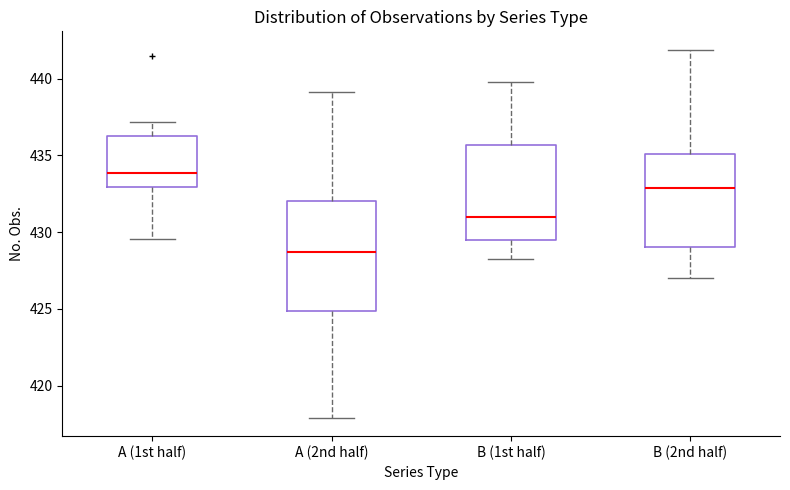

Reading left to right, transcribe this box plot: for each box, give where its median line is, the range the box spans, and where its two whiskers end, as read against the y-axis. The values are not printed on the chart, so give them approximately, as read against the axis.

A (1st half): median 434.0, box 433.0 to 436.5, whiskers 429.5 to 437.0
A (2nd half): median 428.5, box 425.0 to 432.0, whiskers 418.0 to 439.0
B (1st half): median 431.0, box 429.5 to 435.5, whiskers 428.0 to 440.0
B (2nd half): median 433.0, box 429.0 to 435.0, whiskers 427.0 to 442.0